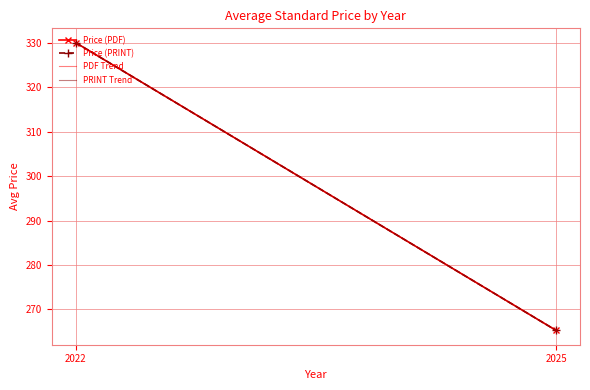

Where does the PDF Trend series first go above 329?

2022